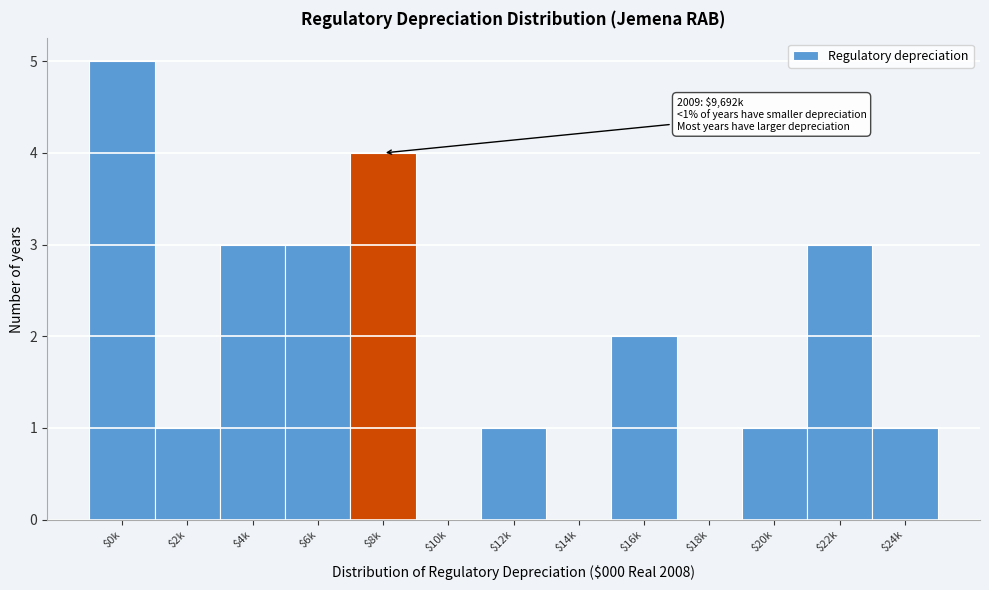

The chart shows a value of 5 at $0k. True or false?

True